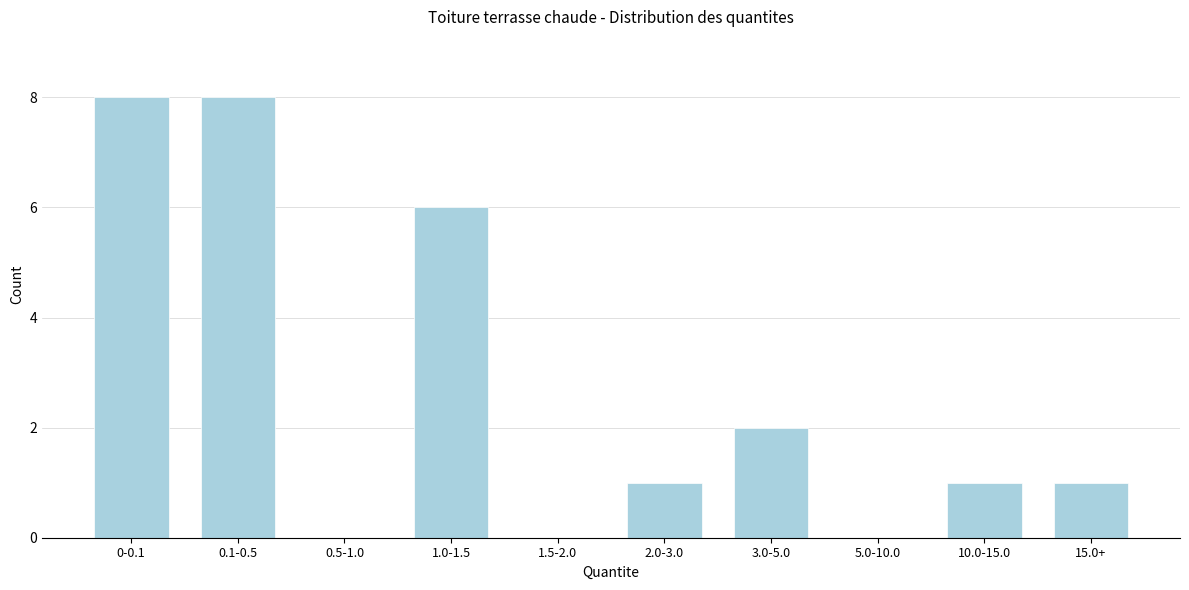

Reading left to right, transcribe all the data shown in this chart.

0-0.1=8	0.1-0.5=8	0.5-1.0=0	1.0-1.5=6	1.5-2.0=0	2.0-3.0=1	3.0-5.0=2	5.0-10.0=0	10.0-15.0=1	15.0+=1